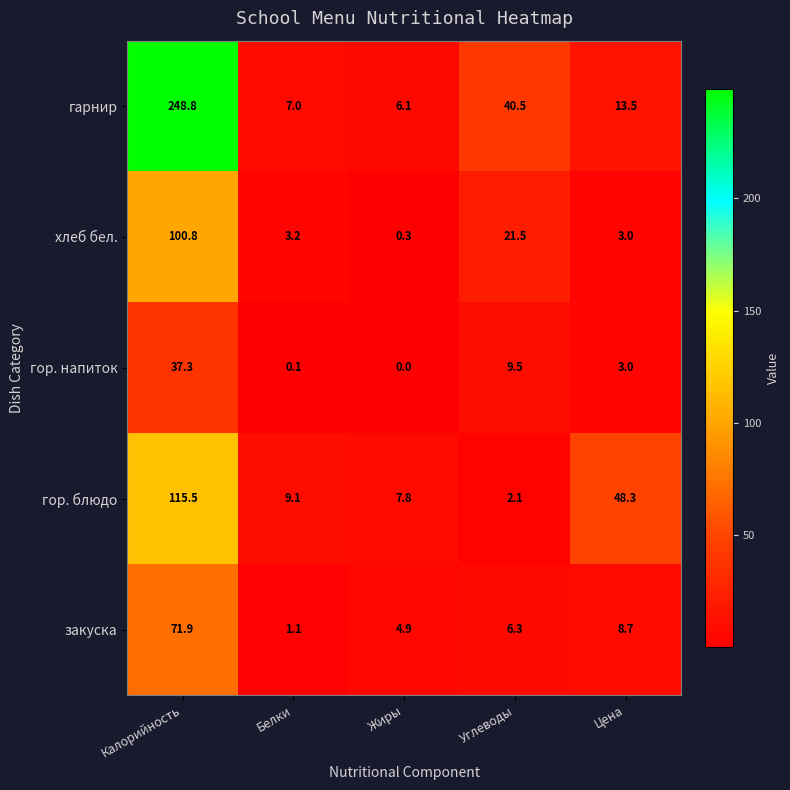

Which series changed the most between Калорийность and Жиры?

гарнир